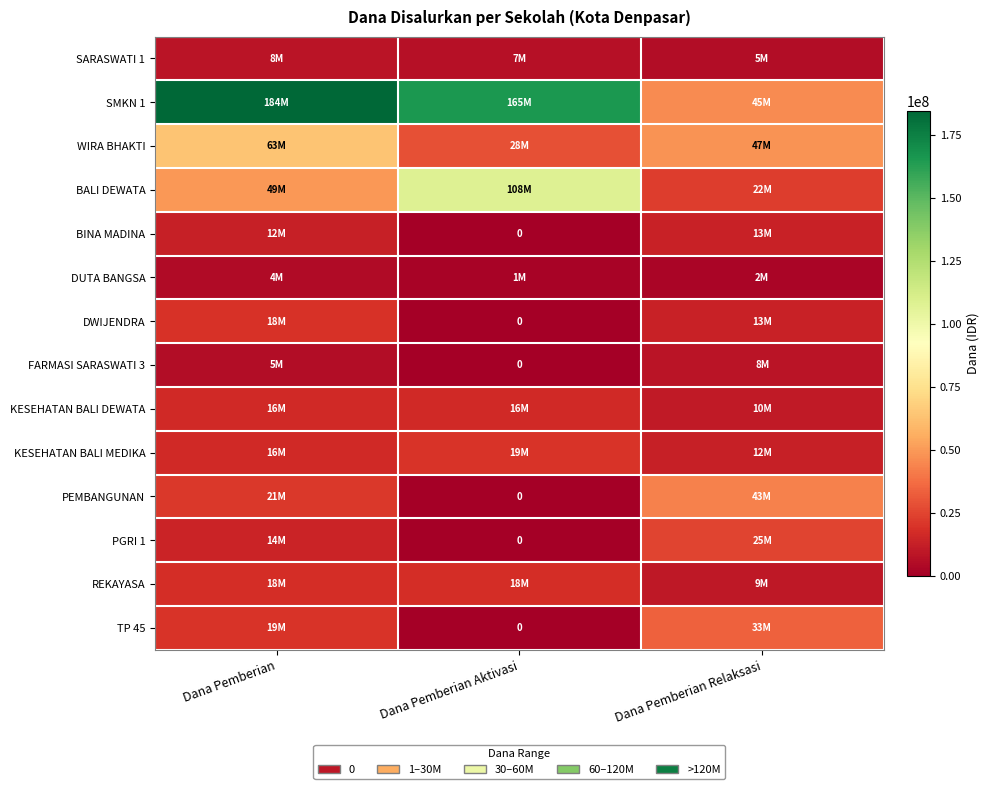

Between Dana Pemberian and Dana Pemberian Aktivasi, which is larger?

Dana Pemberian